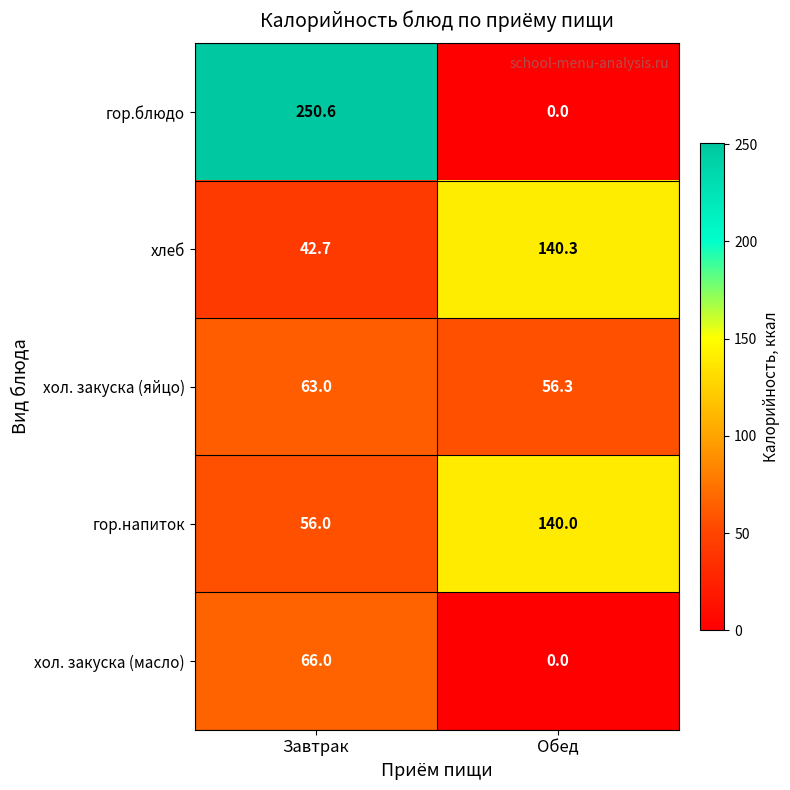

What is the difference between the хлеб values at Завтрак and Обед?

97.6